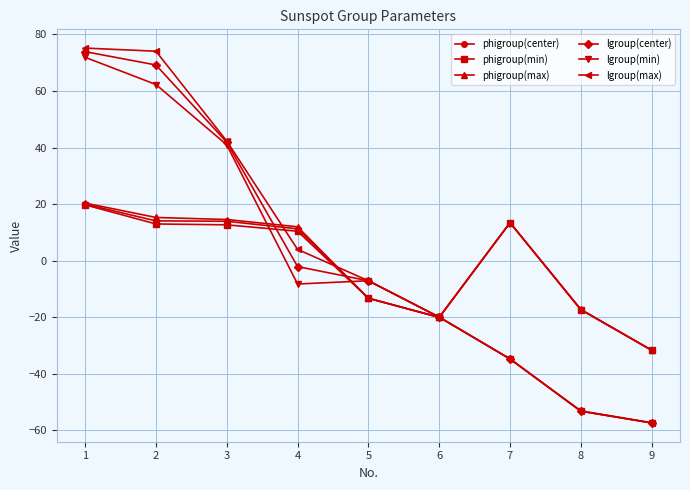

What is the value of the lgroup(center) point at the 6th from the left?

-20.0